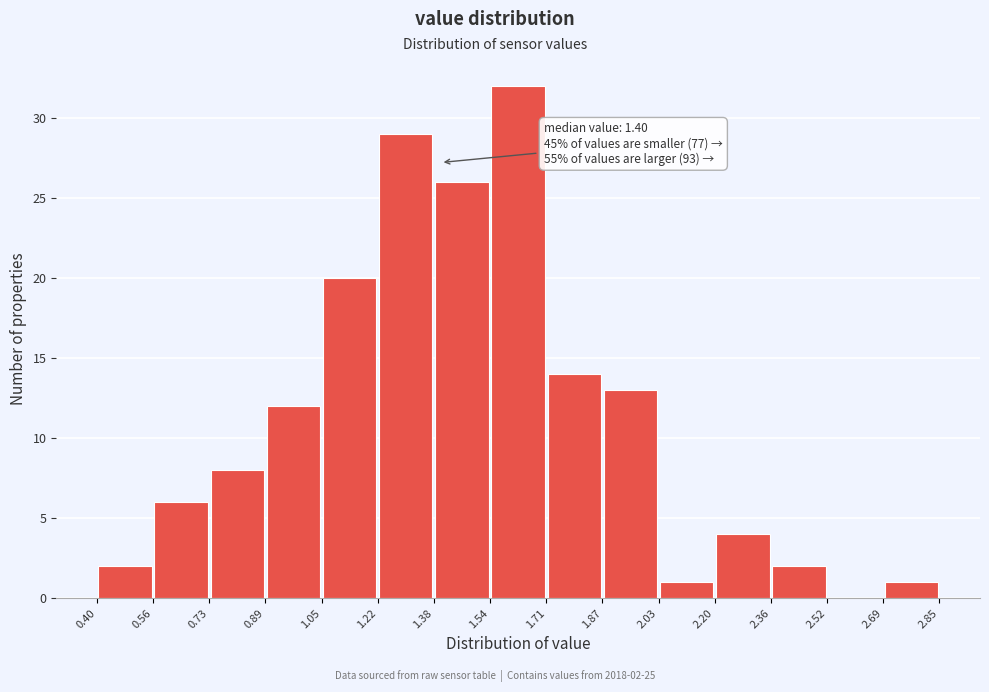

Over which range of the x-axis is the bar tallest?

1.54 to 1.71